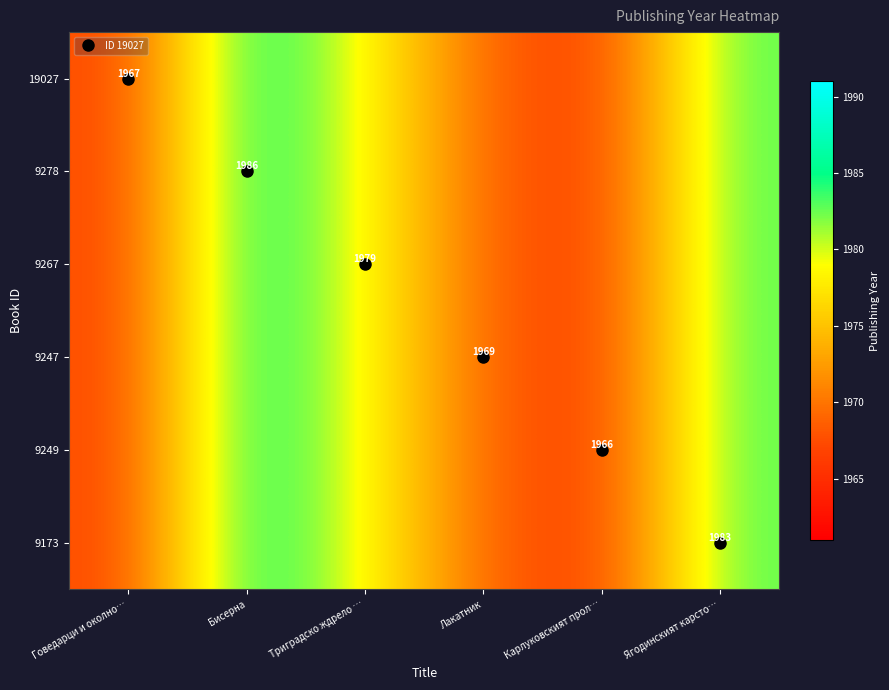

What is the greatest value displayed?

1986